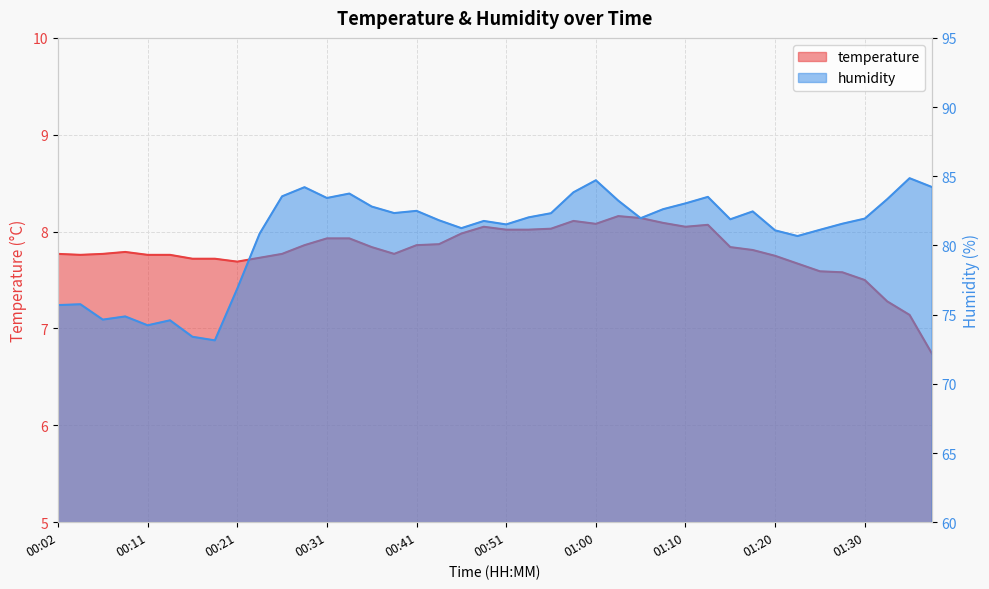

What is the value of the humidity point at the 22nd from the left?

82.0